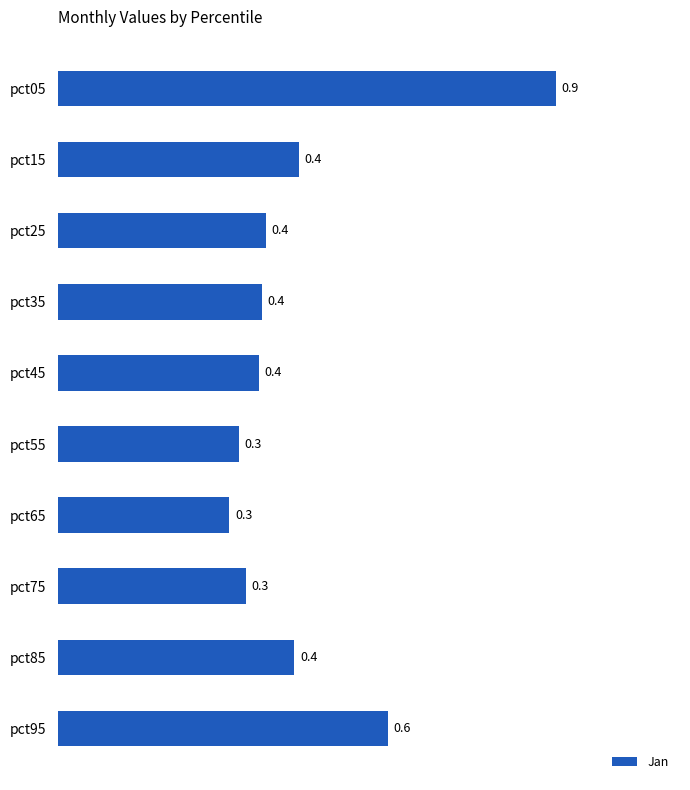

Does the chart contain any negative values?

No